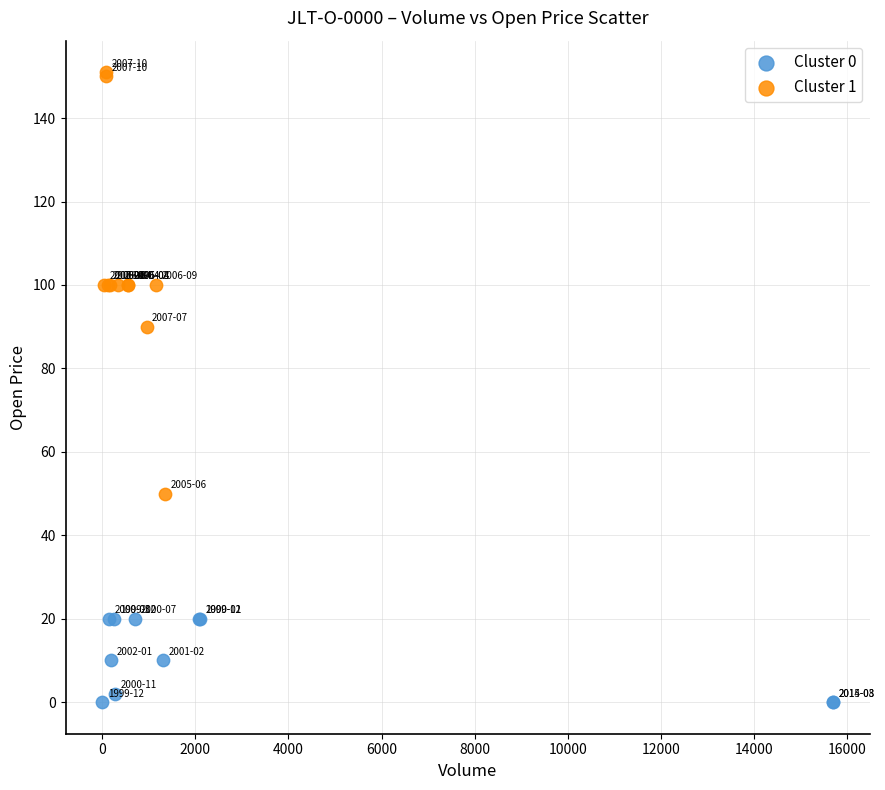

Which series contains the highest Y value?

Cluster 1